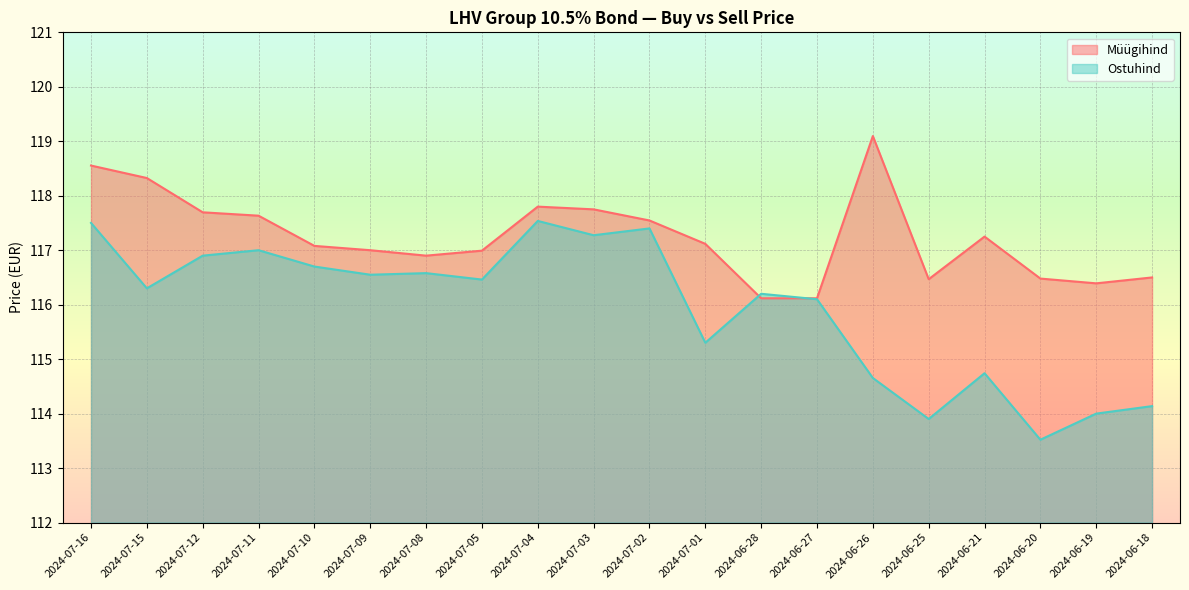

What is the sum of all Müügihind values?

2344.8